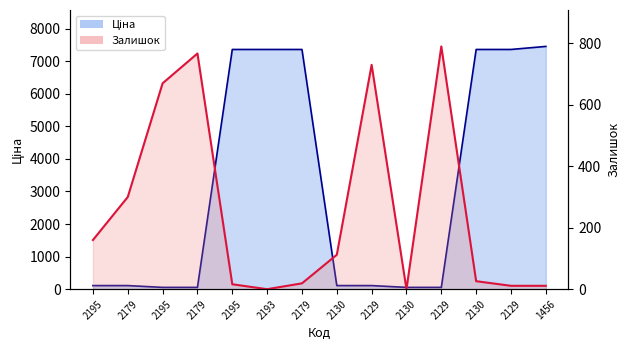

What is the average value of the Ціна series?

3208.4